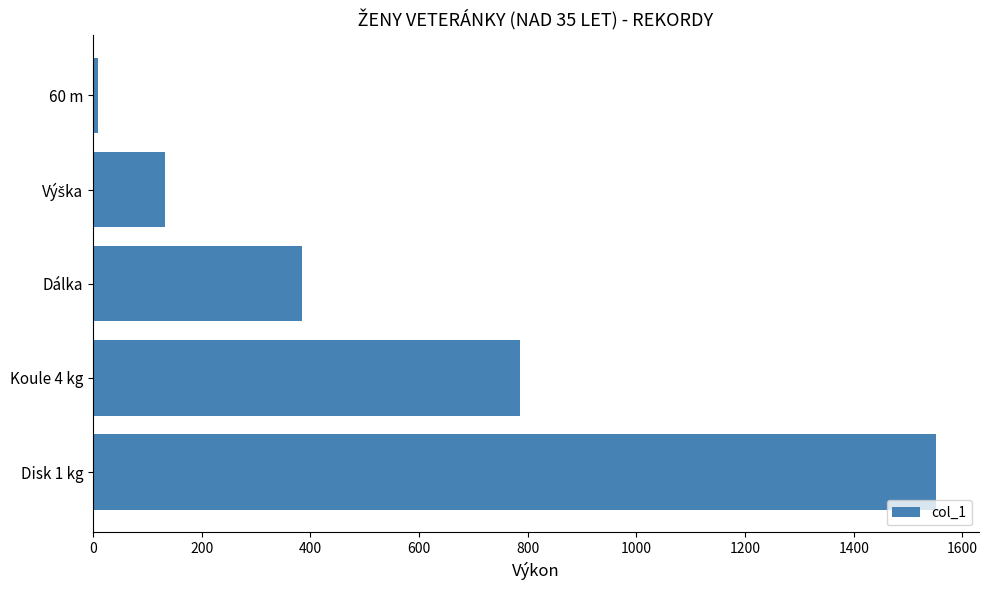

What is the difference between the maximum and second lowest values?

1419.0